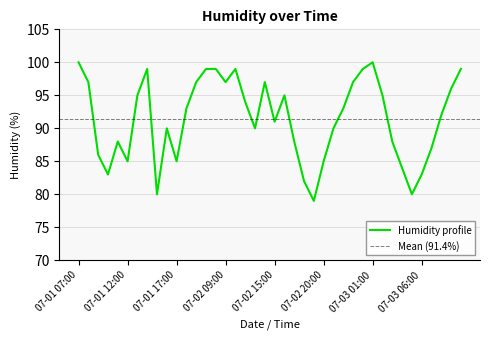

Rank the categories by value from lowest to highest.

07-02 19:00, 07-01 15:00, 07-03 05:00, 07-02 18:00, 07-01 10:00, 07-03 06:00, 07-03 04:00, 07-01 12:00, 07-01 17:00, 07-02 20:00, 07-01 09:00, 07-03 07:00, 07-01 11:00, 07-02 17:00, 07-03 03:00, 07-01 16:00, 07-02 13:00, 07-02 21:00, 07-02 15:00, 07-03 08:00, 07-01 18:00, 07-02 22:00, 07-02 12:00, 07-01 13:00, 07-02 16:00, 07-03 02:00, 07-03 09:00, 07-01 08:00, 07-01 19:00, 07-02 09:00, 07-02 14:00, 07-02 23:00, 07-01 14:00, 07-01 20:00, 07-02 08:00, 07-02 11:00, 07-03 00:00, 07-03 10:00, 07-01 07:00, 07-03 01:00